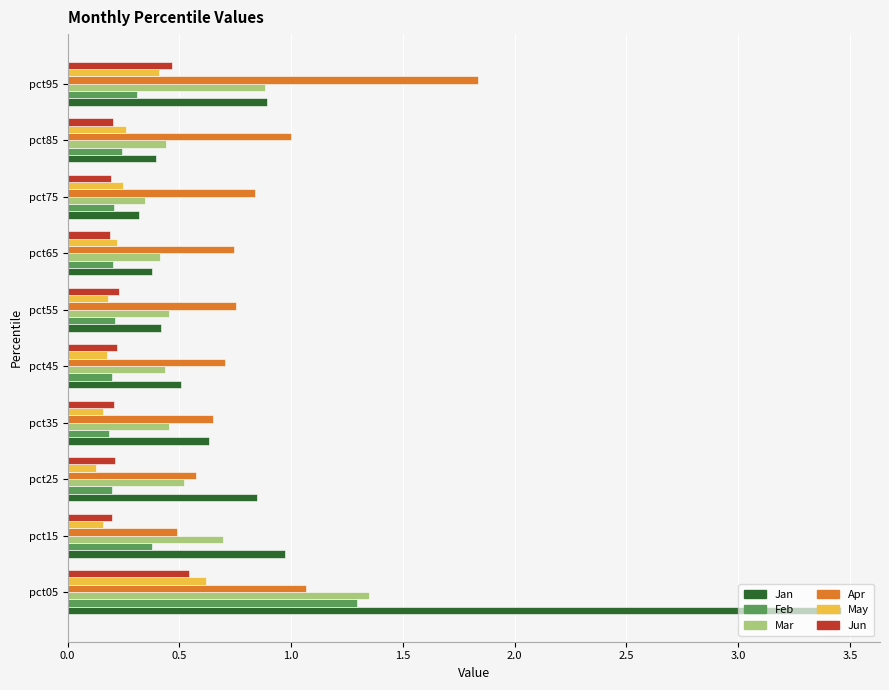

What is the total value across all series at pct55?

2.3